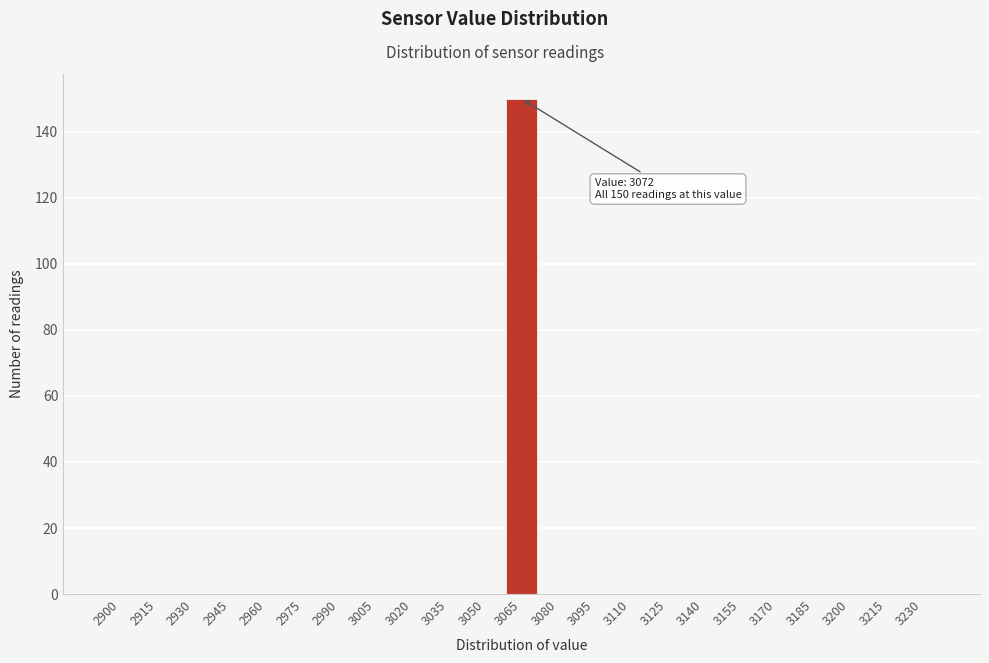

Reading left to right, transcribe all the data shown in this chart.

2900=0	2915=0	2930=0	2945=0	2960=0	2975=0	2990=0	3005=0	3020=0	3035=0	3050=0	3065=150	3080=0	3095=0	3110=0	3125=0	3140=0	3155=0	3170=0	3185=0	3200=0	3215=0	3230=0